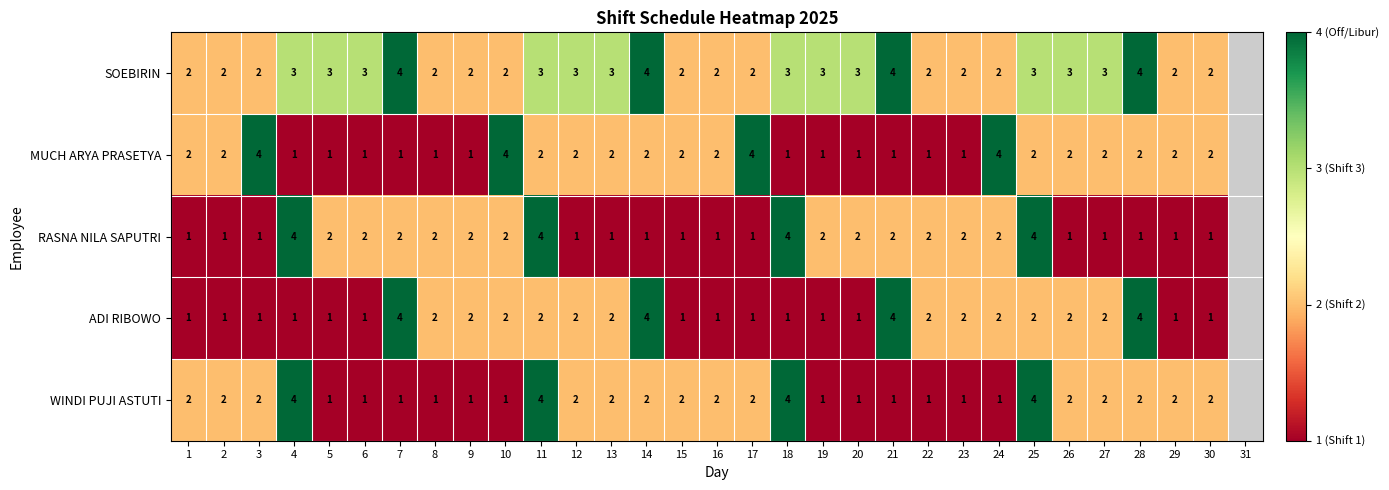

Is it true that MUCH ARYA PRASETYA equals 3 at 24?

False